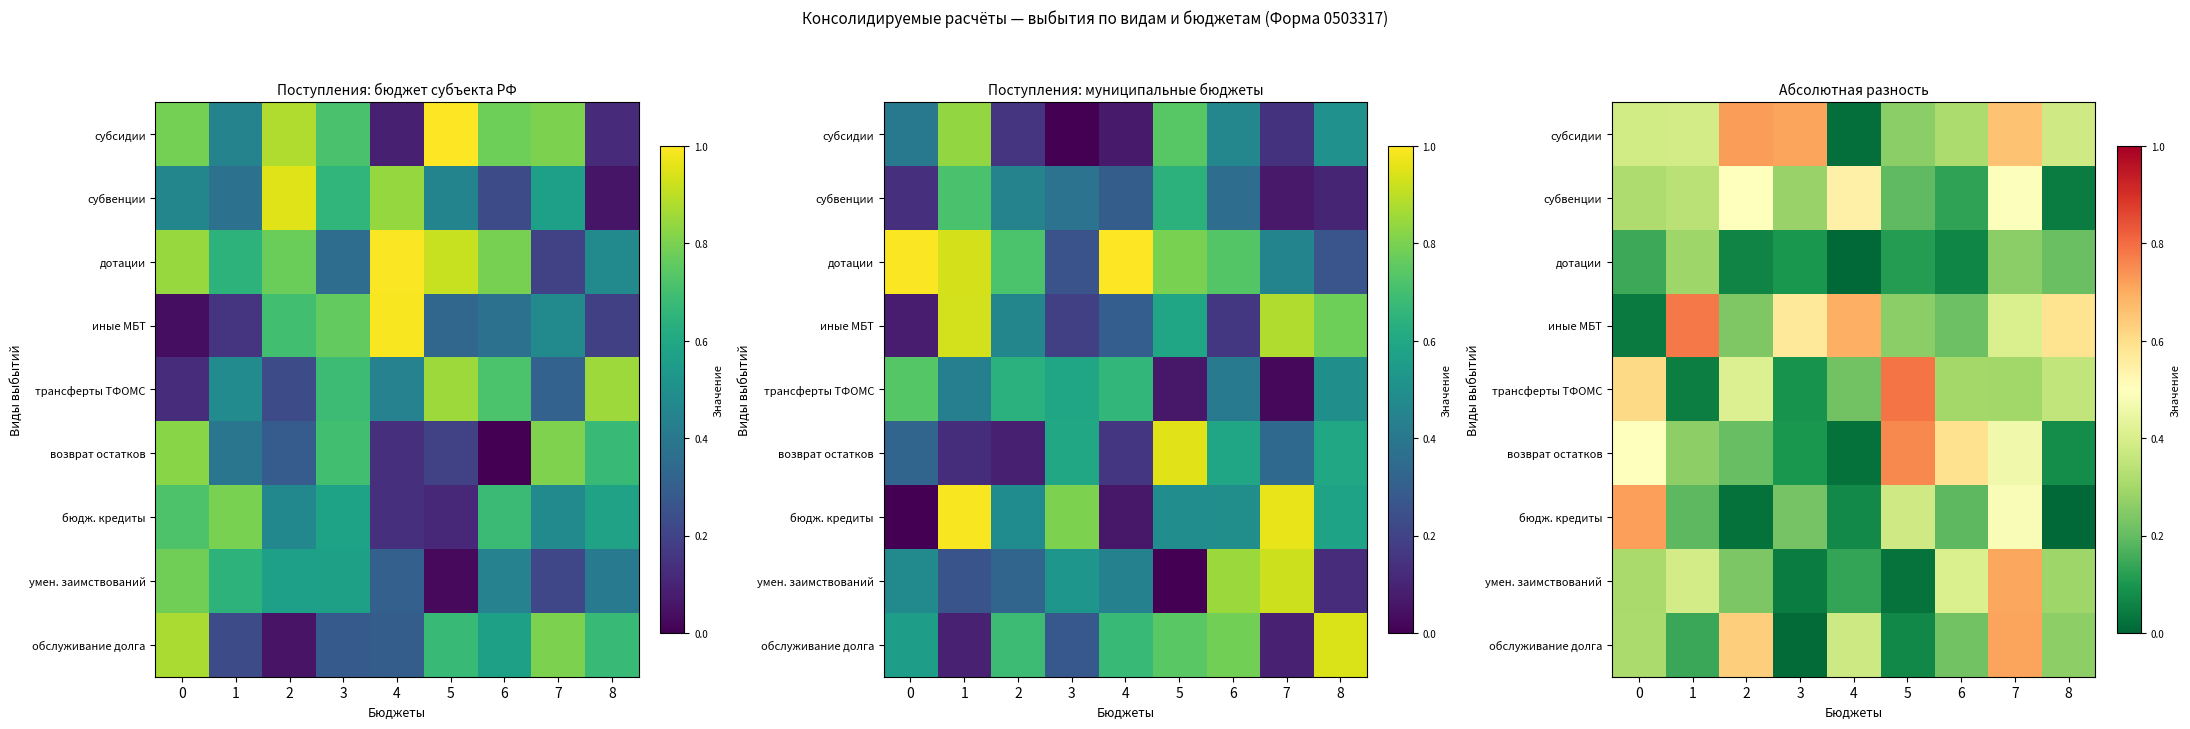

Where is возврат остатков nearest to the value 0?

4